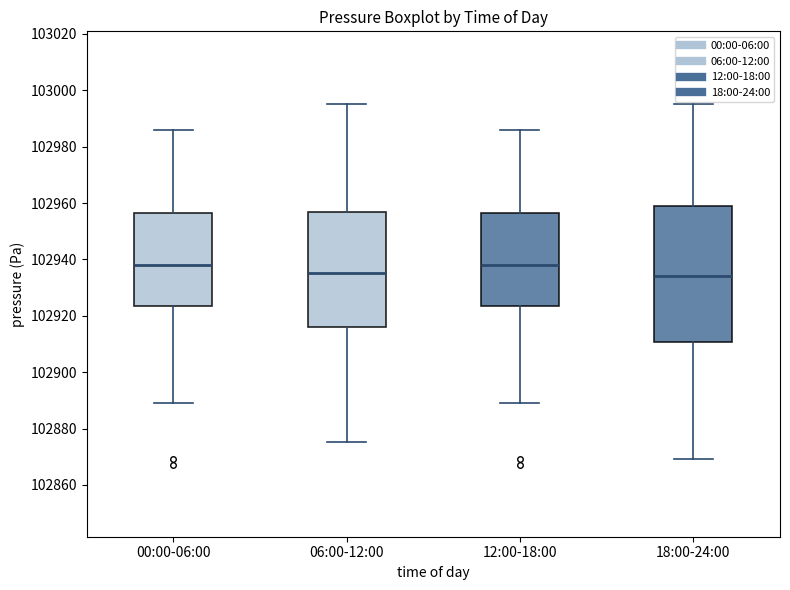

Where is the upper edge of the box for 00:00-06:00 on the y-axis? The values are not printed on the chart, so give them approximately, as read against the axis.

102956